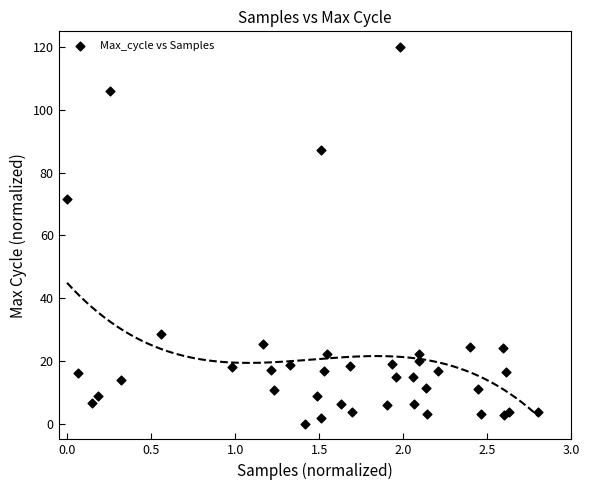

What Y value in the scatter plot is closest to 60?

71.5